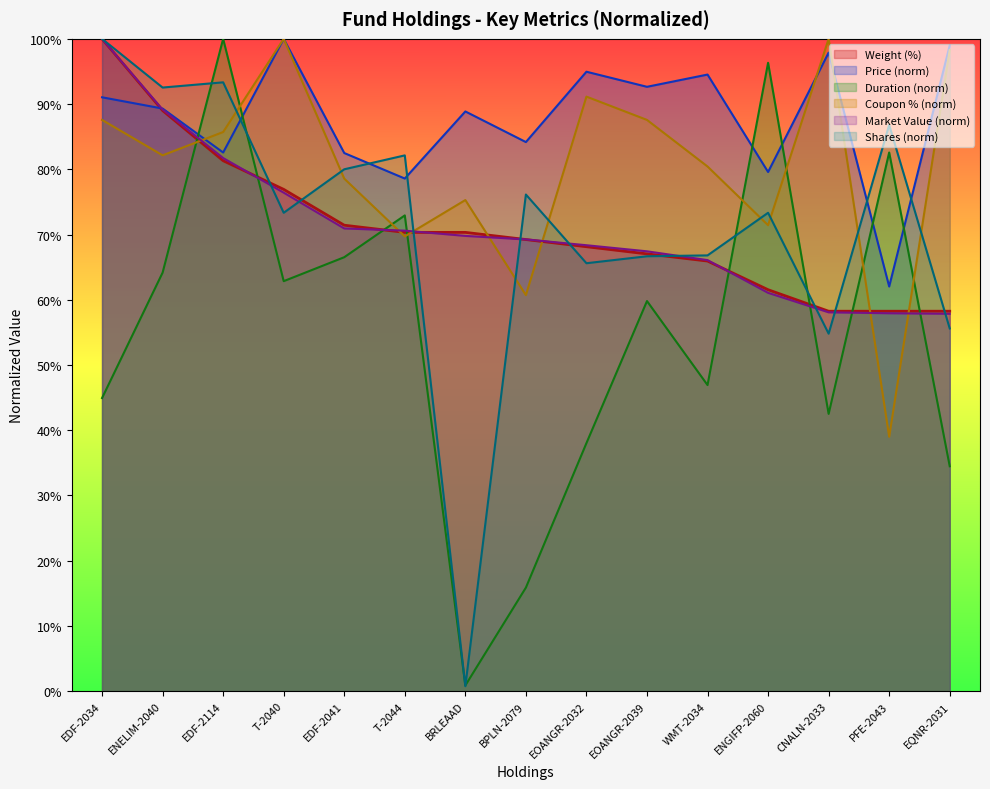

At which category does Coupon (%) reach its first local valley?

ENELIM-2040